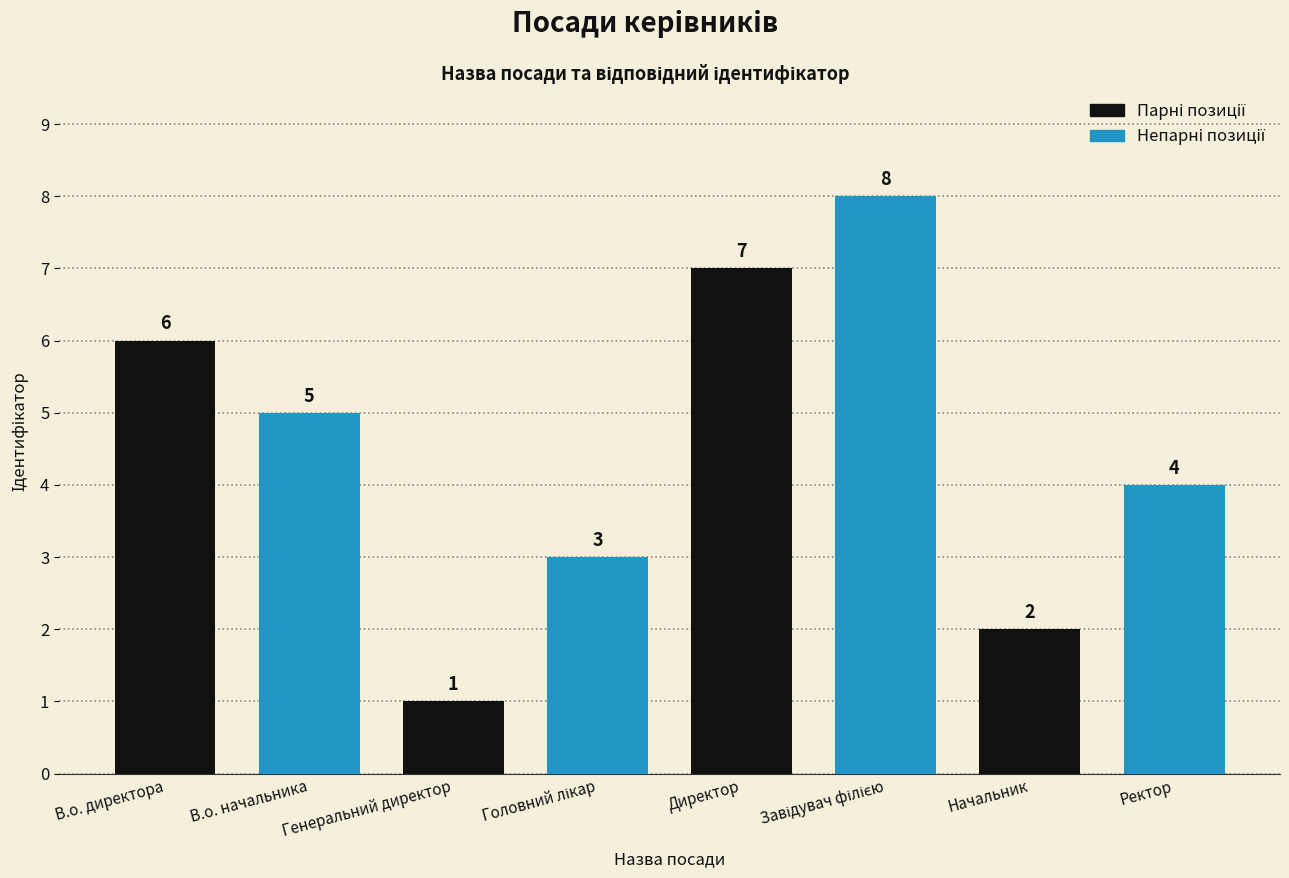

Which category has the lowest value across all series?

Генеральний директор